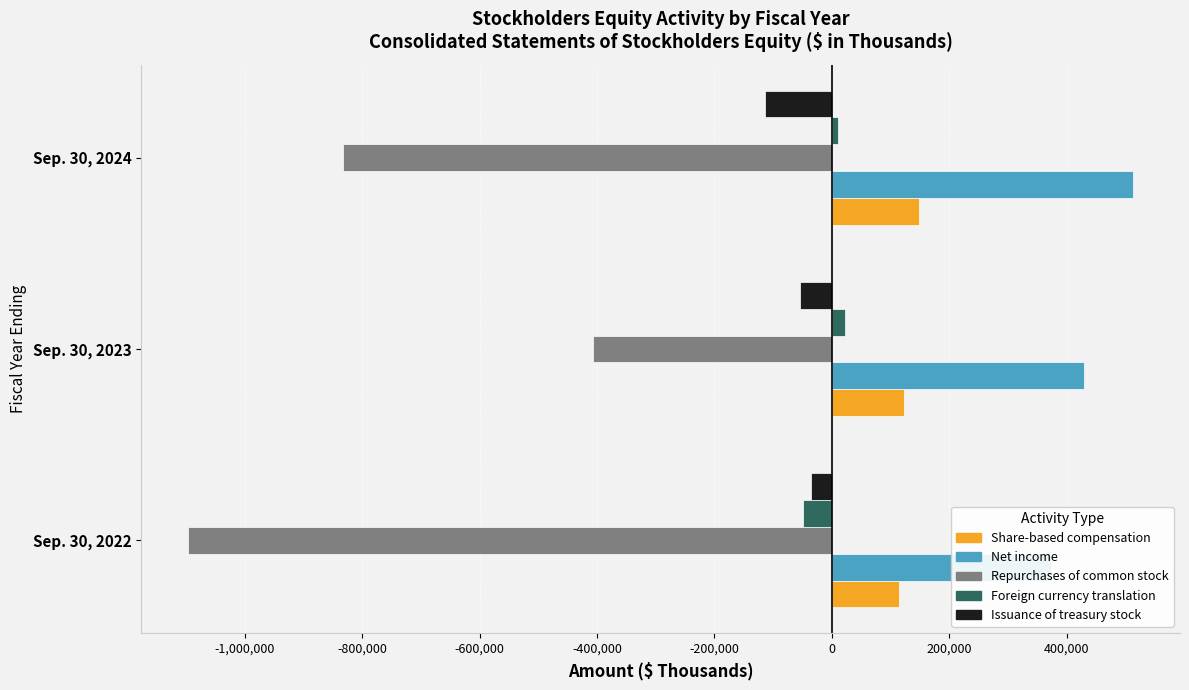

Reading left to right, list all the values displayed in this chart.

Share-based compensation: 115355	123847	149439
Net income: 373541	429375	512811
Repurchases of common stock: -1096137	-407347	-833272
Foreign currency translation: -48848	22557	10516
Issuance of treasury stock: -34916	-54475	-114183